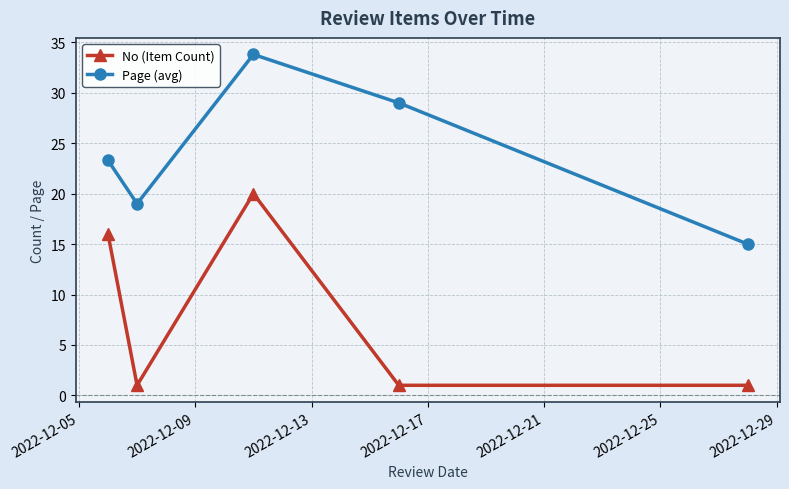

What is the maximum value shown in the chart?

33.8